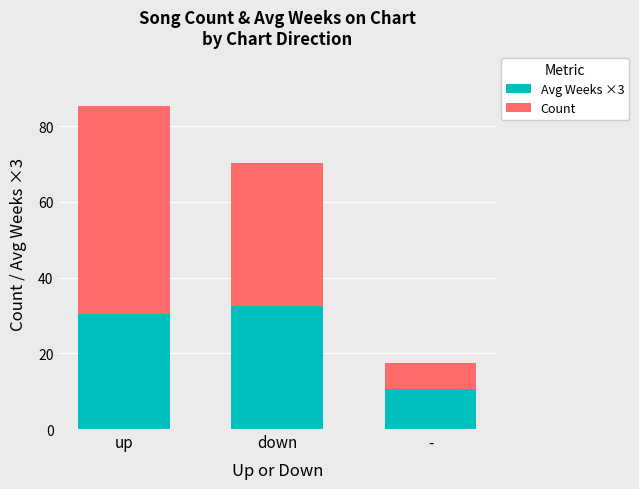

Where does the Avg Weeks ×3 series first go above 30?

up